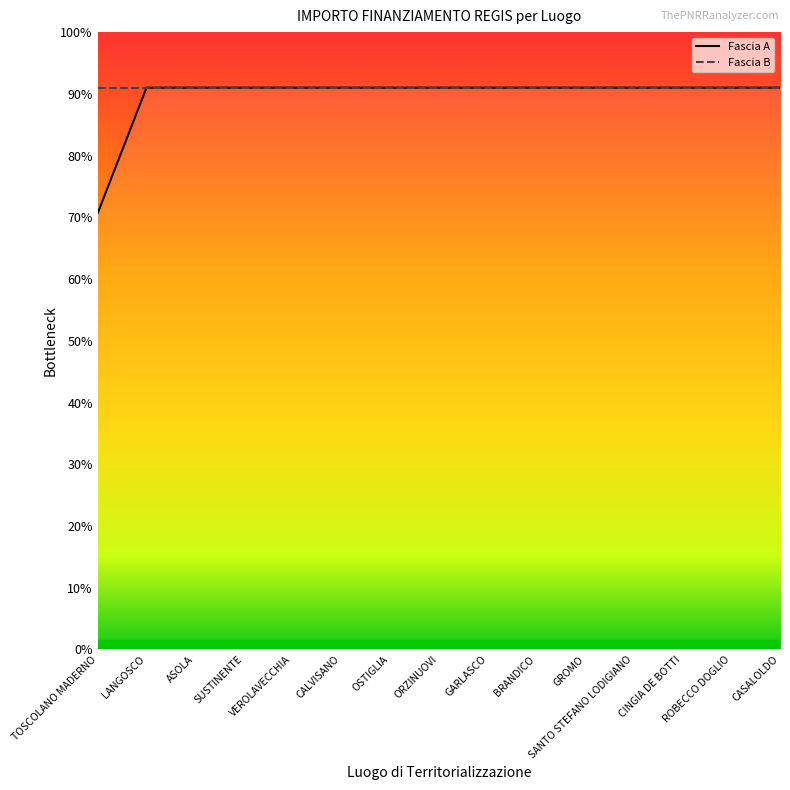

What are all the series names shown in the legend?

Fascia A, Fascia B